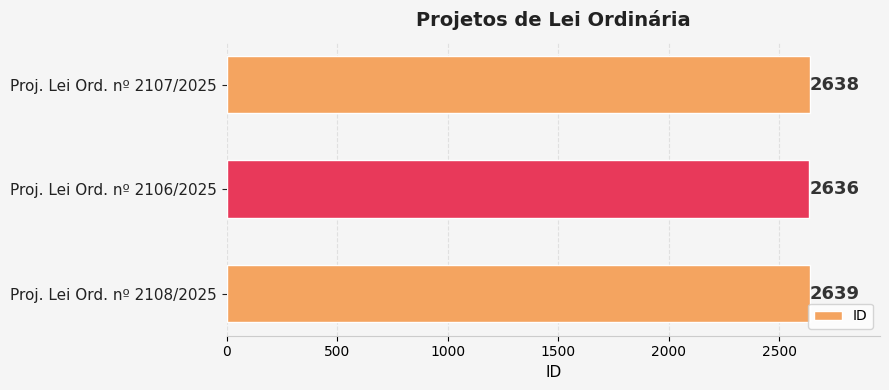

Rank the categories by value from highest to lowest.

Proj. Lei Ord. nº 2108/2025, Proj. Lei Ord. nº 2107/2025, Proj. Lei Ord. nº 2106/2025